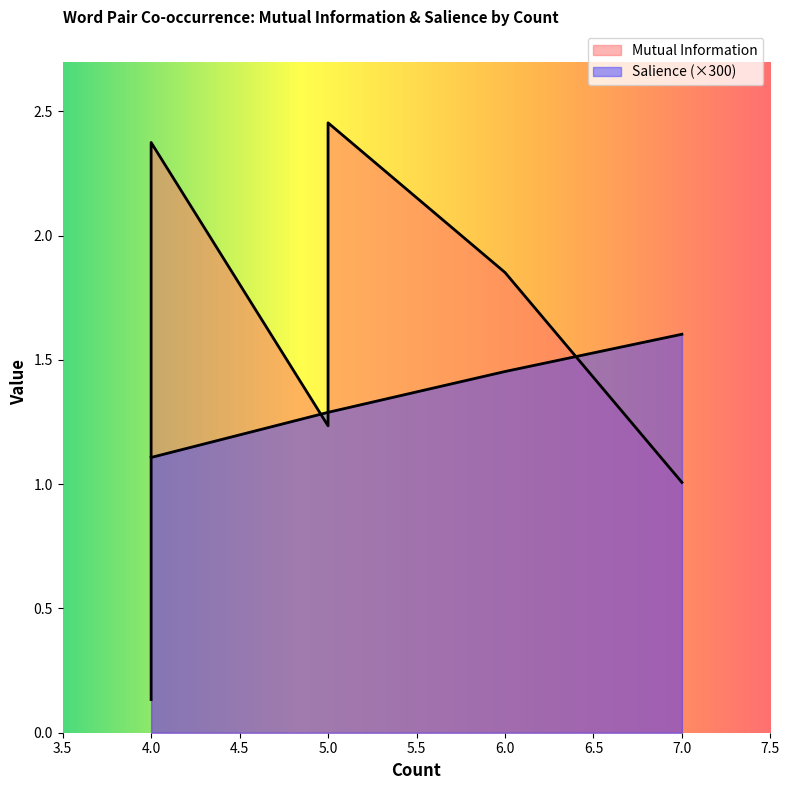

Which label corresponds to the largest value in the chart?

5